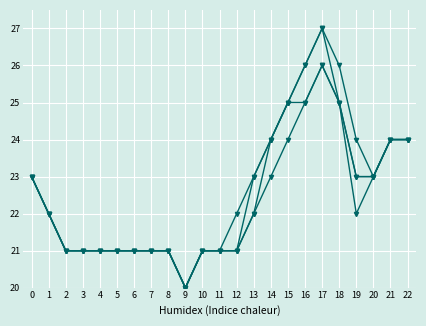

Which has a higher value, 19 or 9?

19